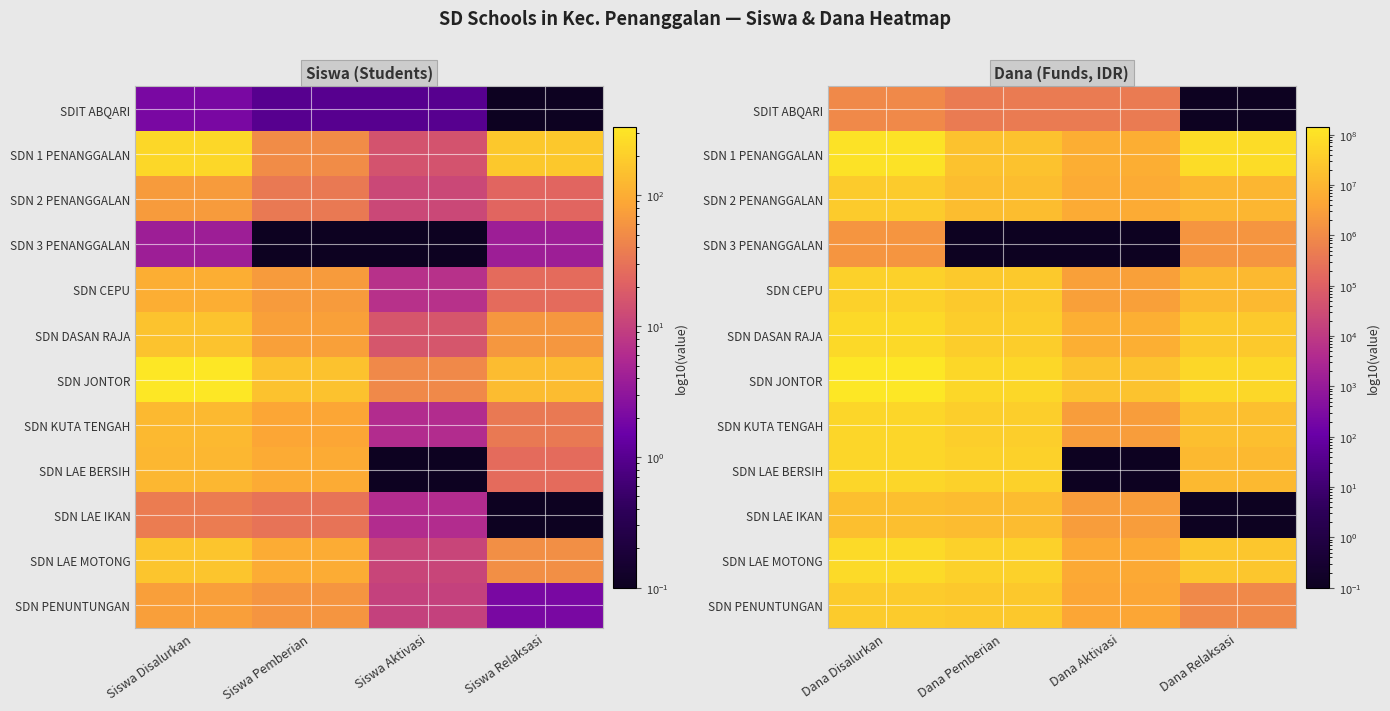

What is the minimum value for SDN 1 PENANGGALAN?

6750000.0